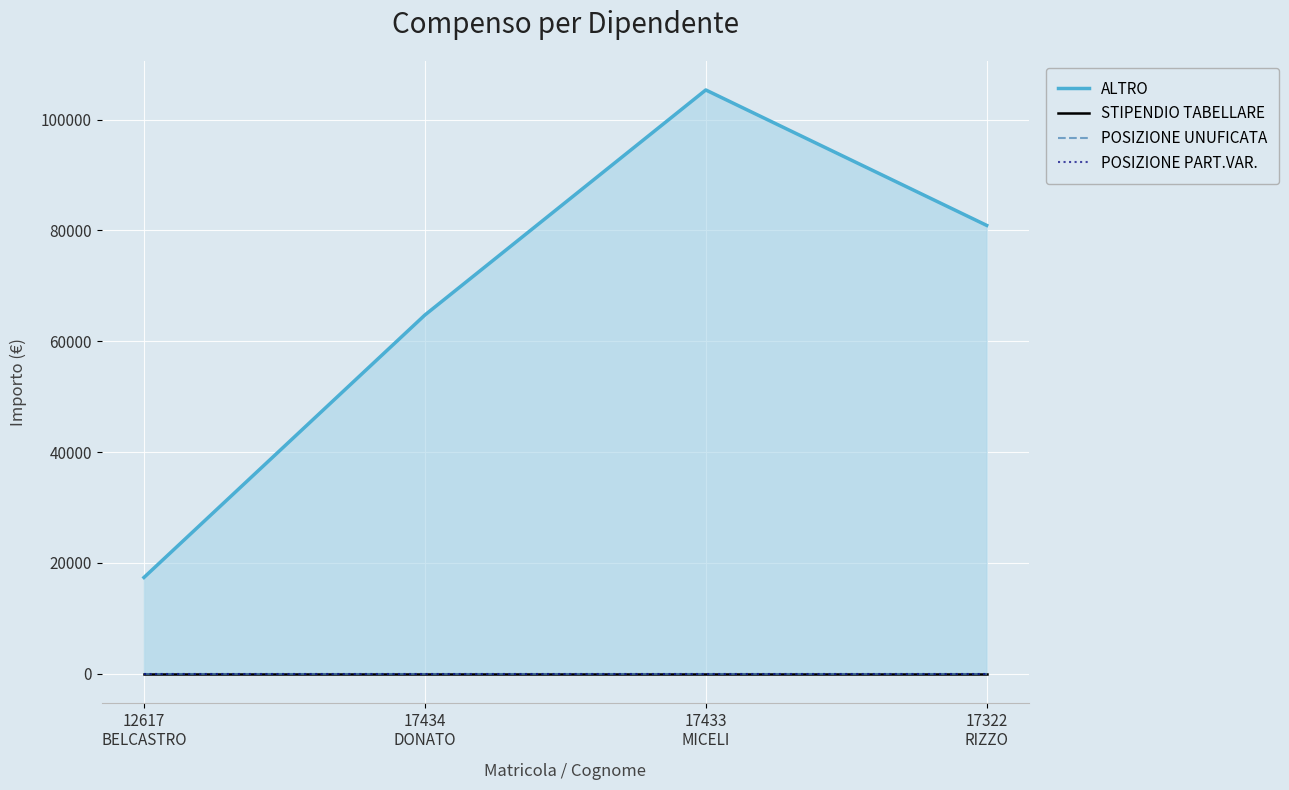

Reading right to left, list all the values displayed in this chart.

ALTRO: 80911.5	105357.1	64729.2	17352.9
STIPENDIO TABELLARE: 0.0	0.0	0.0	0.0
POSIZIONE UNUFICATA: 0.0	0.0	0.0	0.0
POSIZIONE PART.VAR.: 0.0	0.0	0.0	0.0